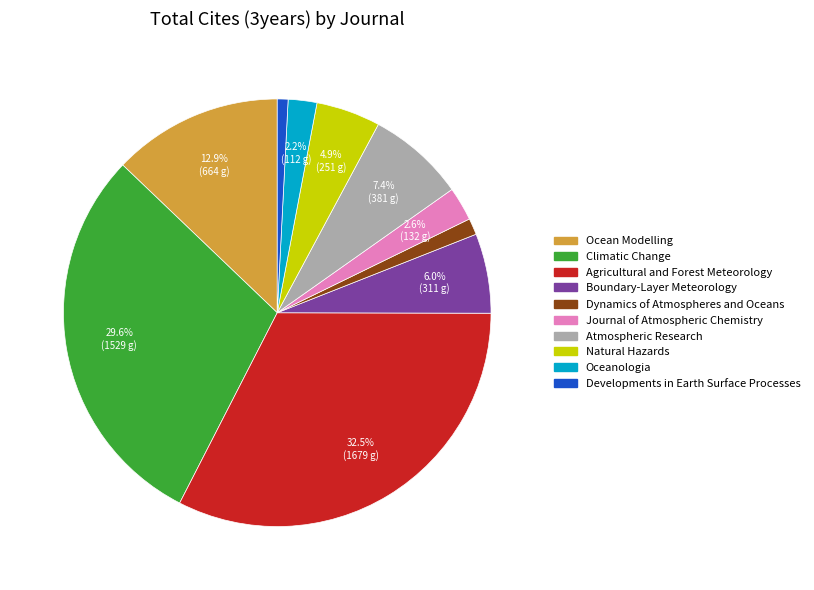

Is there any slice that represents more than half of the pie?

No